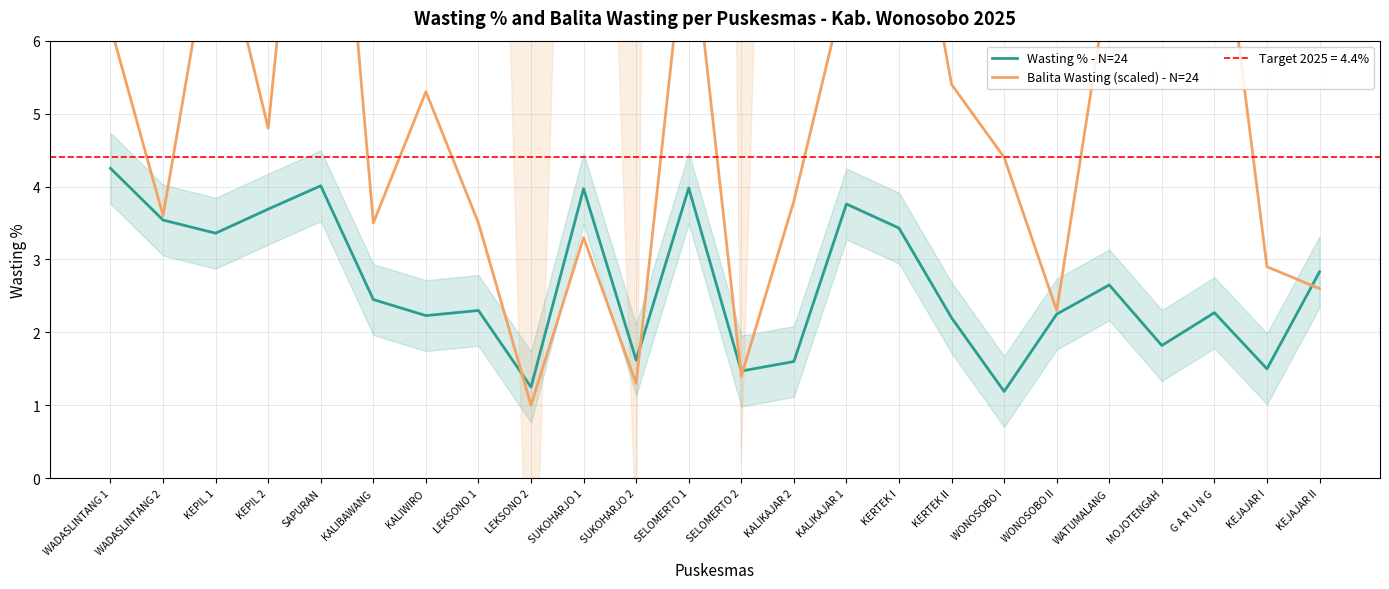

At which label does Wasting % - N=24 first exceed 2?

WADASLINTANG 1